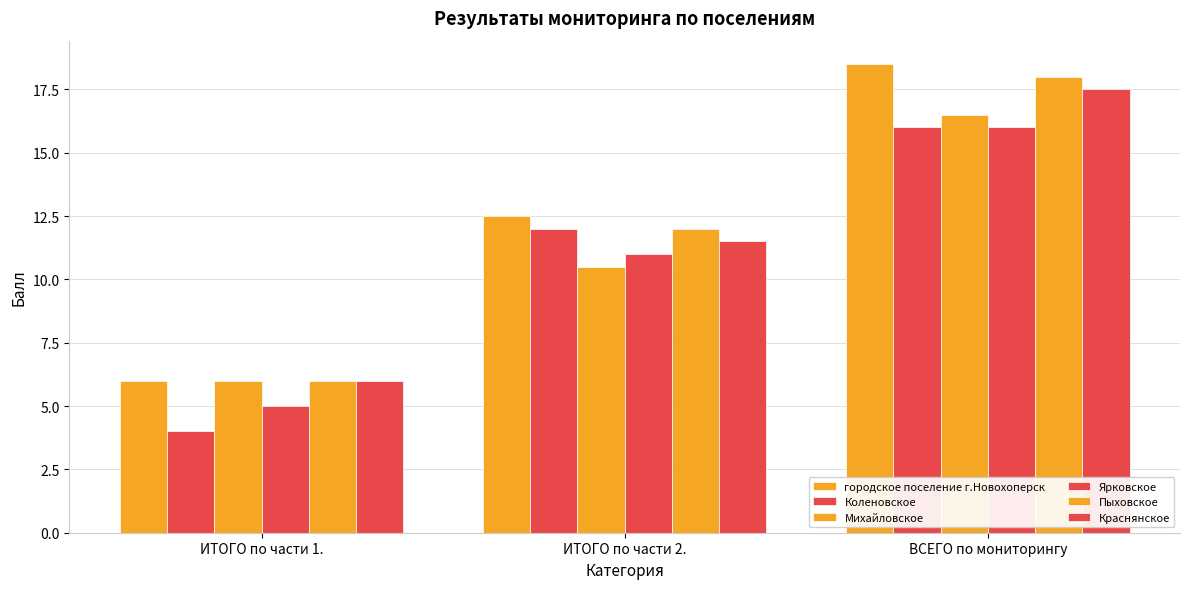

How many data points in Михайловское are above 10?

2